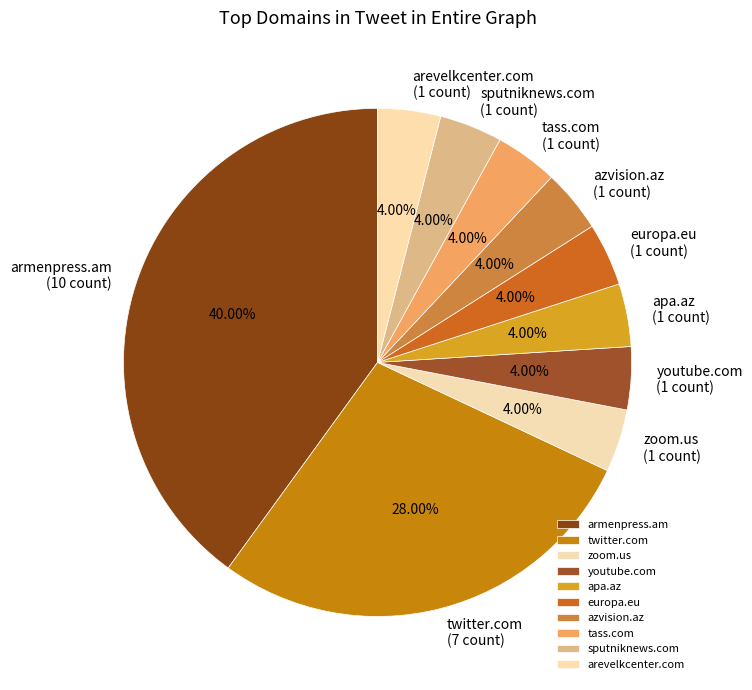

Which category has the biggest portion of the pie?

armenpress.am